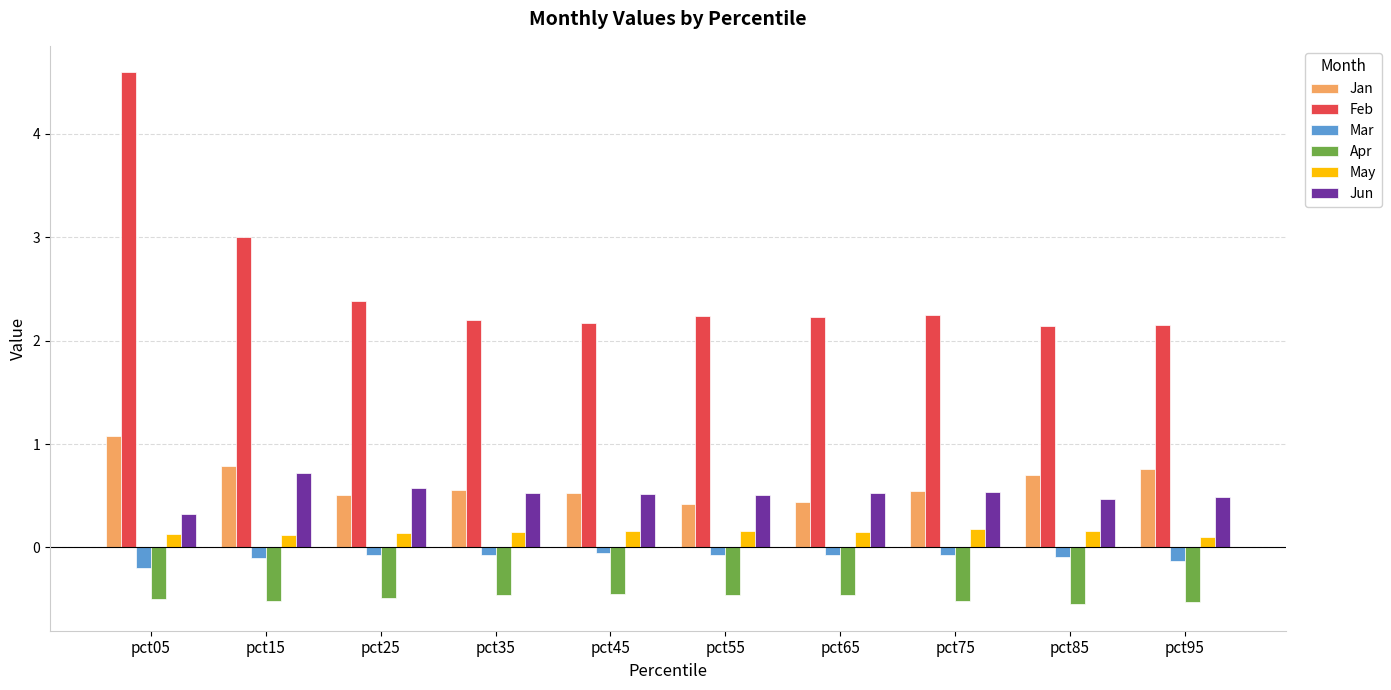

Which series has the widest spread of values?

Feb